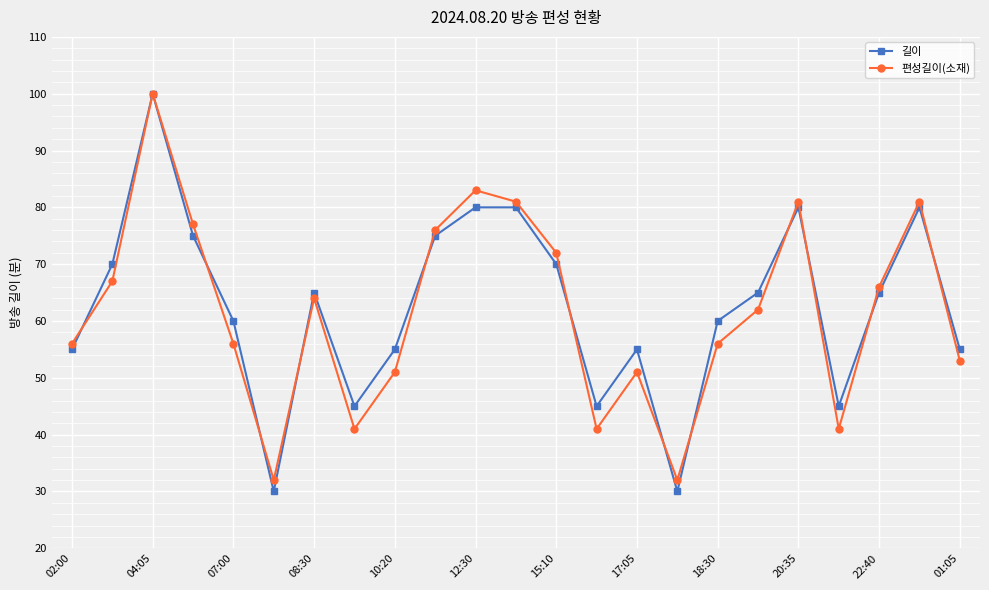

How many distinct data groups are displayed?

2